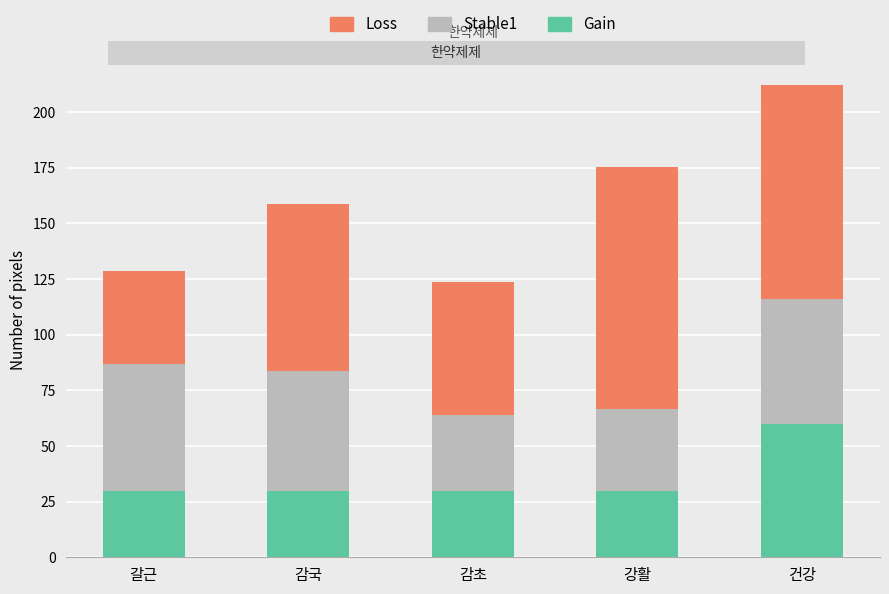

True or false: Gain has a value of 30.0 at 갈근.

True